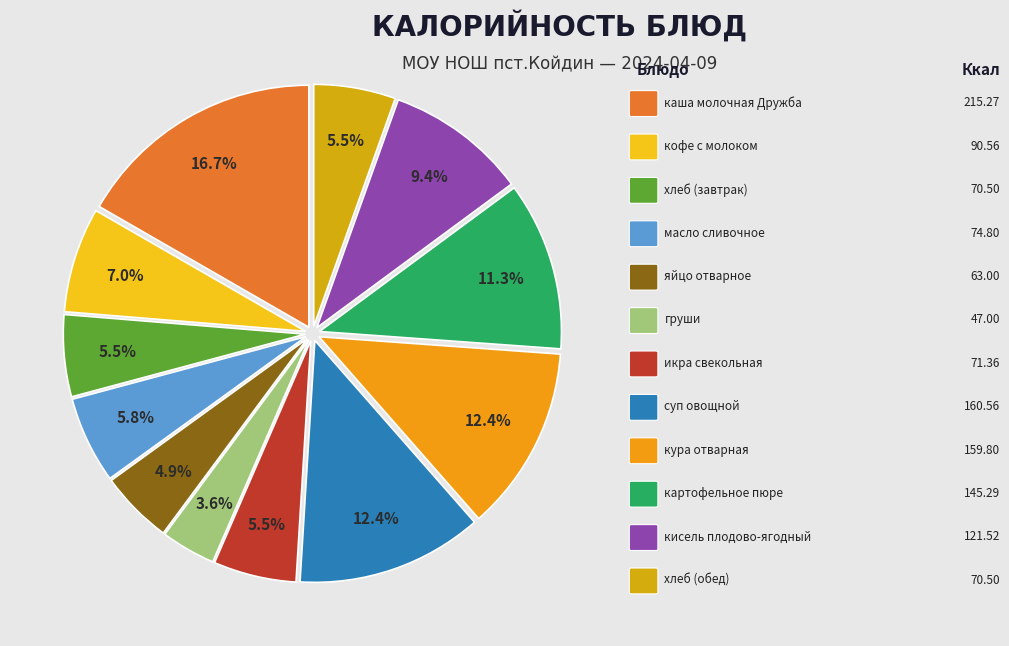

How many segments does this pie chart have?

12